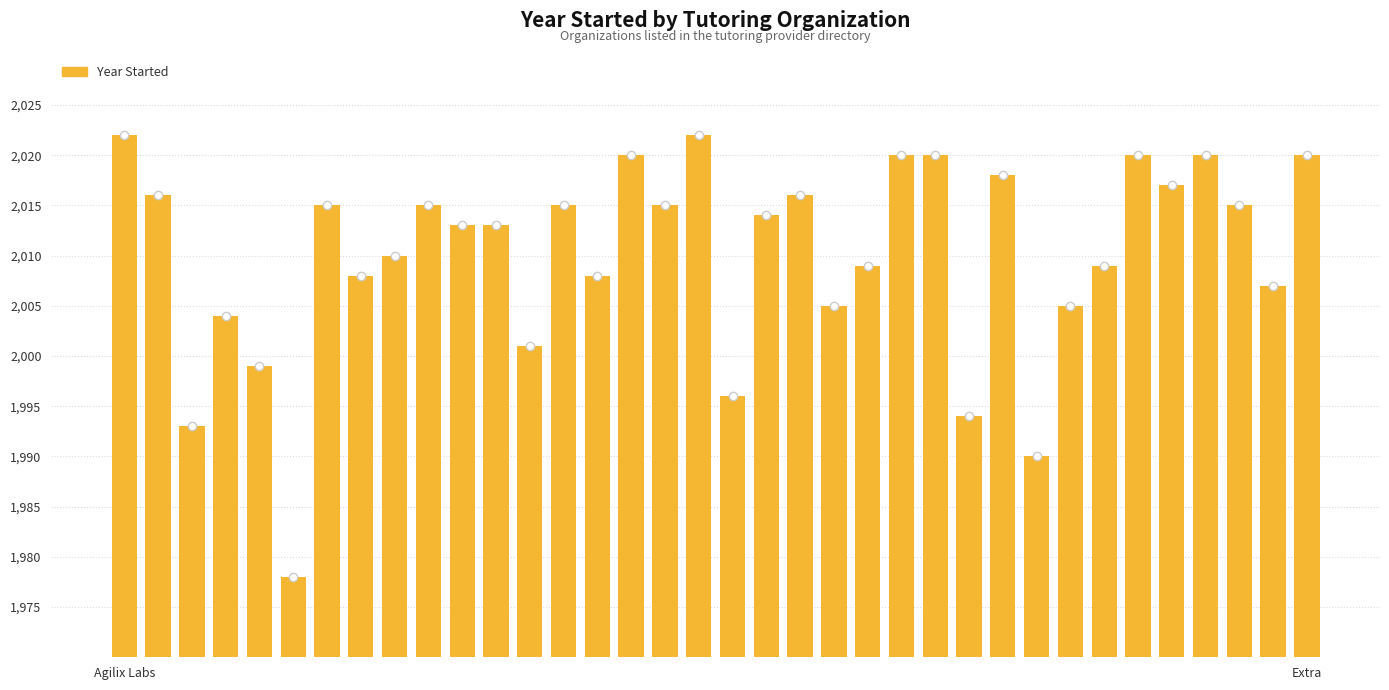

What is the smallest value displayed?

1978